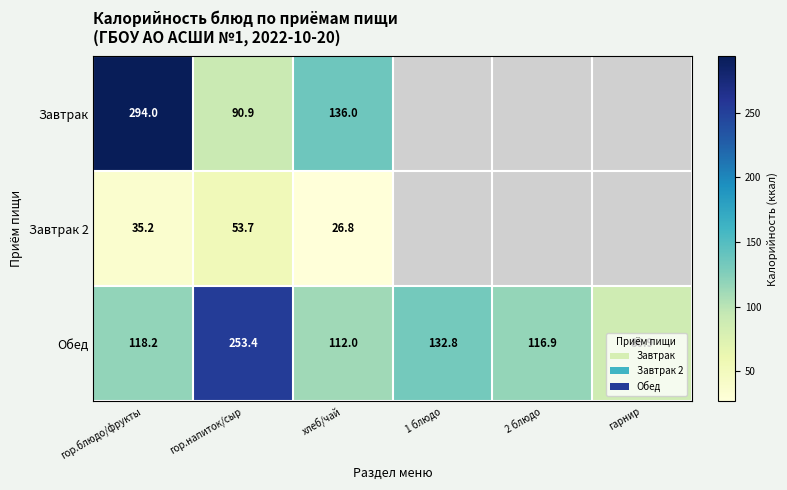

Is it true that Обед equals 124.9 at гор.напиток/сыр?

False